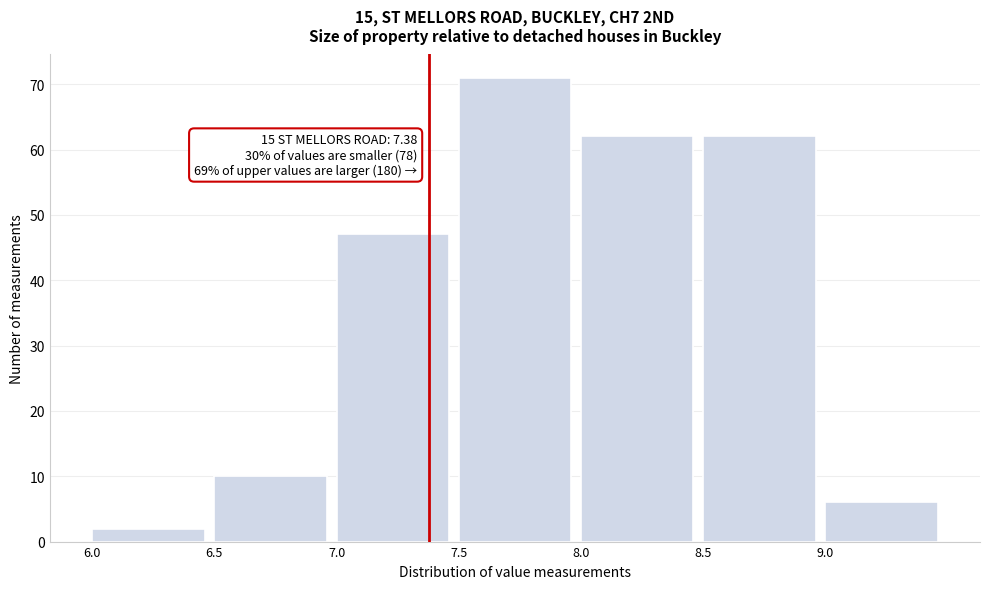

Which range on the x-axis has the tallest bar?

7.5 to 8.0